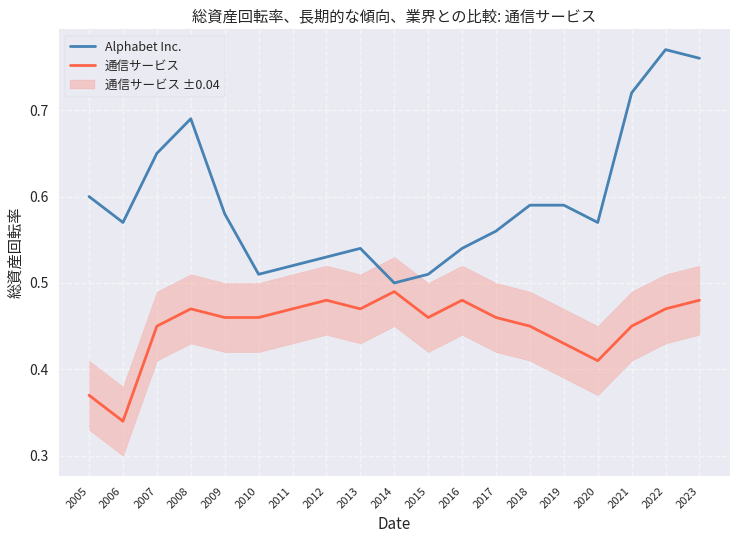

What is the average value of the 通信サービス series?

0.5